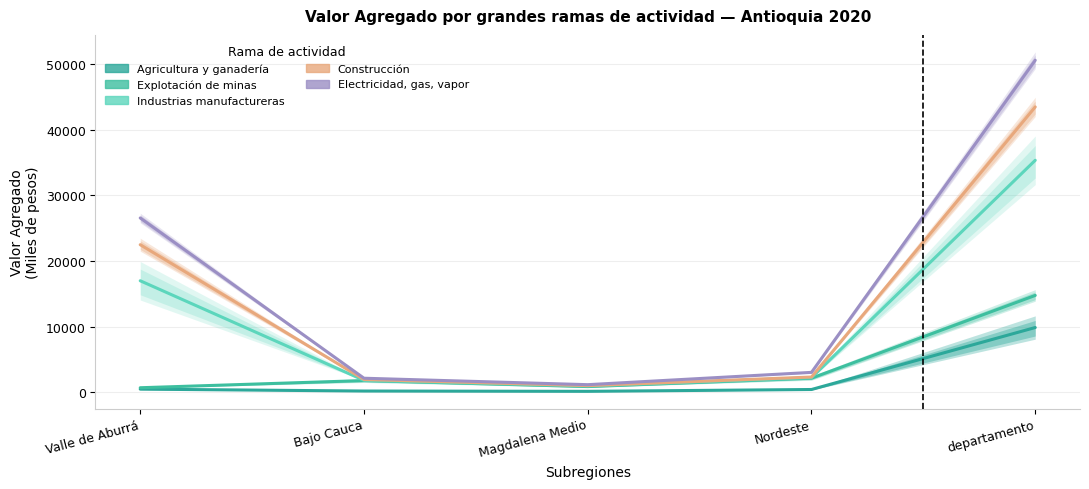

True or false: Agricultura y ganadería has more than 1 points higher than both neighbors.

False